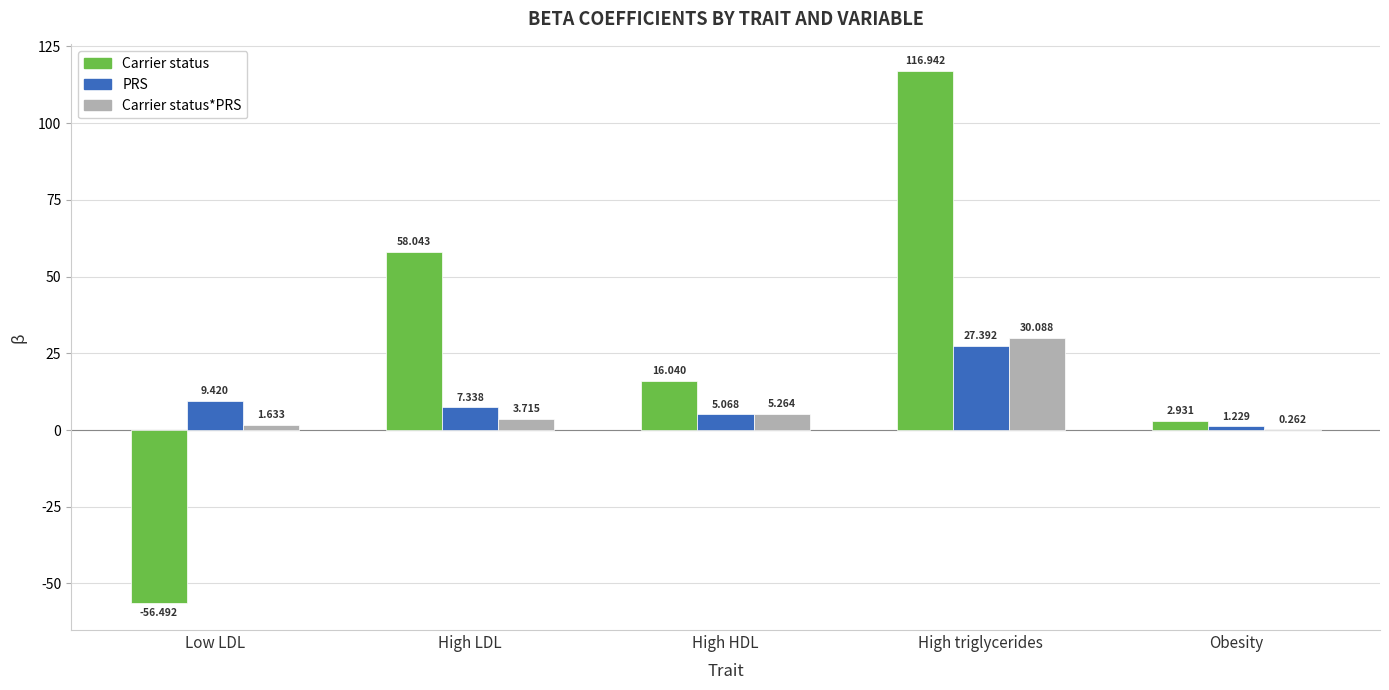

Which category has the highest value across all series?

High triglycerides